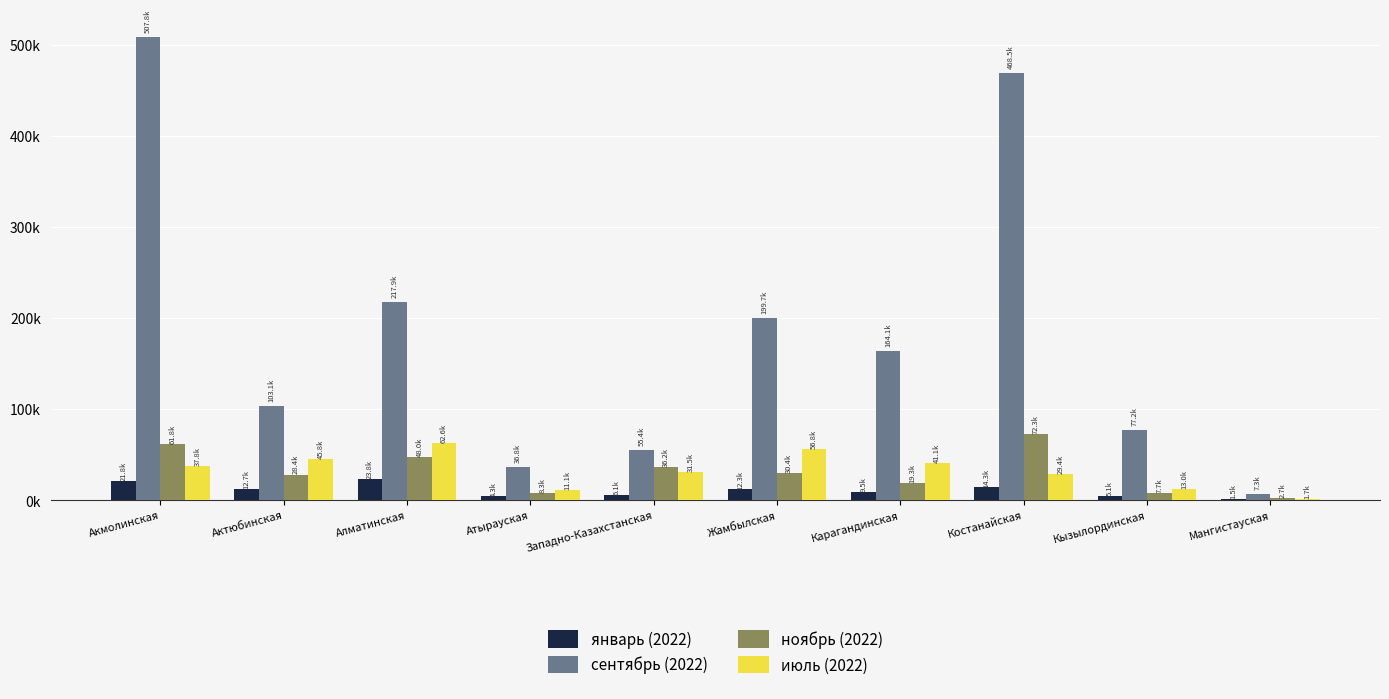

At how many categories does at least one series exceed 84281?

6